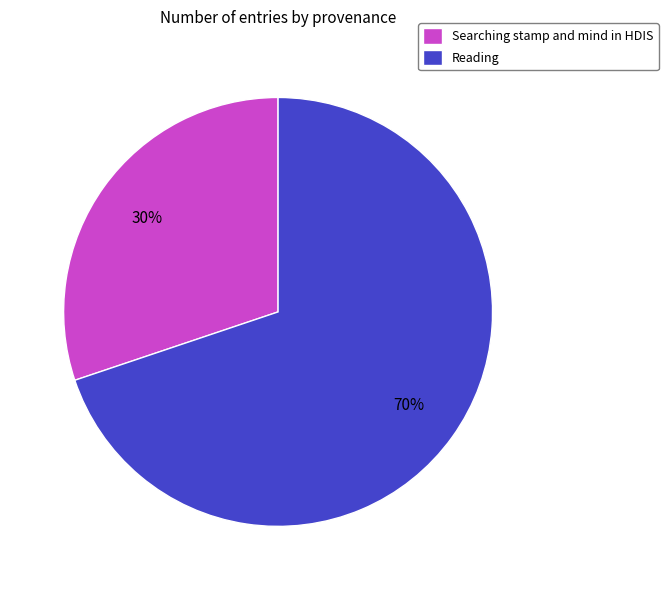

What percentage is the Searching stamp and mind in HDIS slice, to the nearest percent?

30%